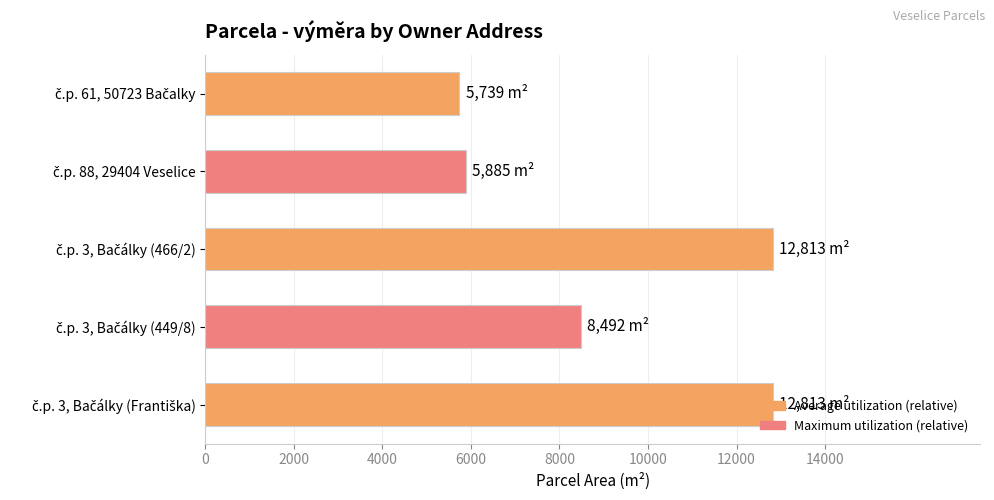

What is the difference between the maximum and minimum values?

7074